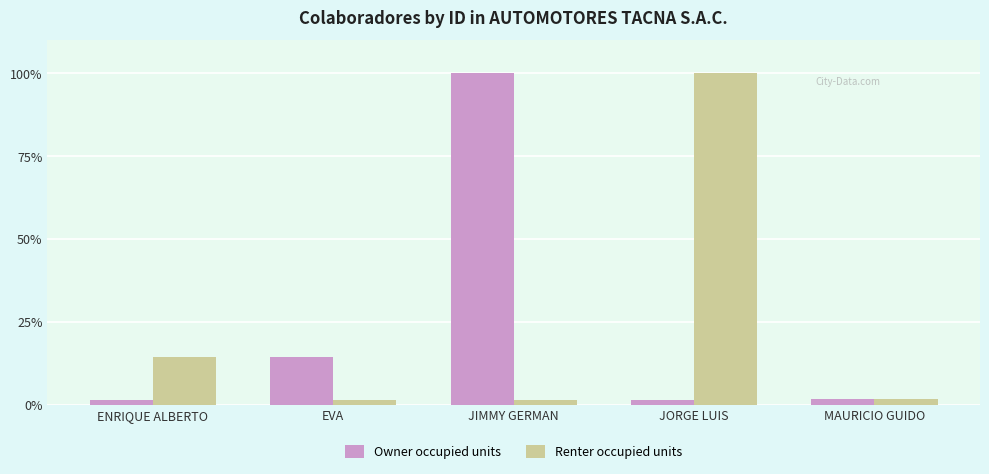

Is it true that Renter occupied units equals 14.3 at ENRIQUE ALBERTO?

True